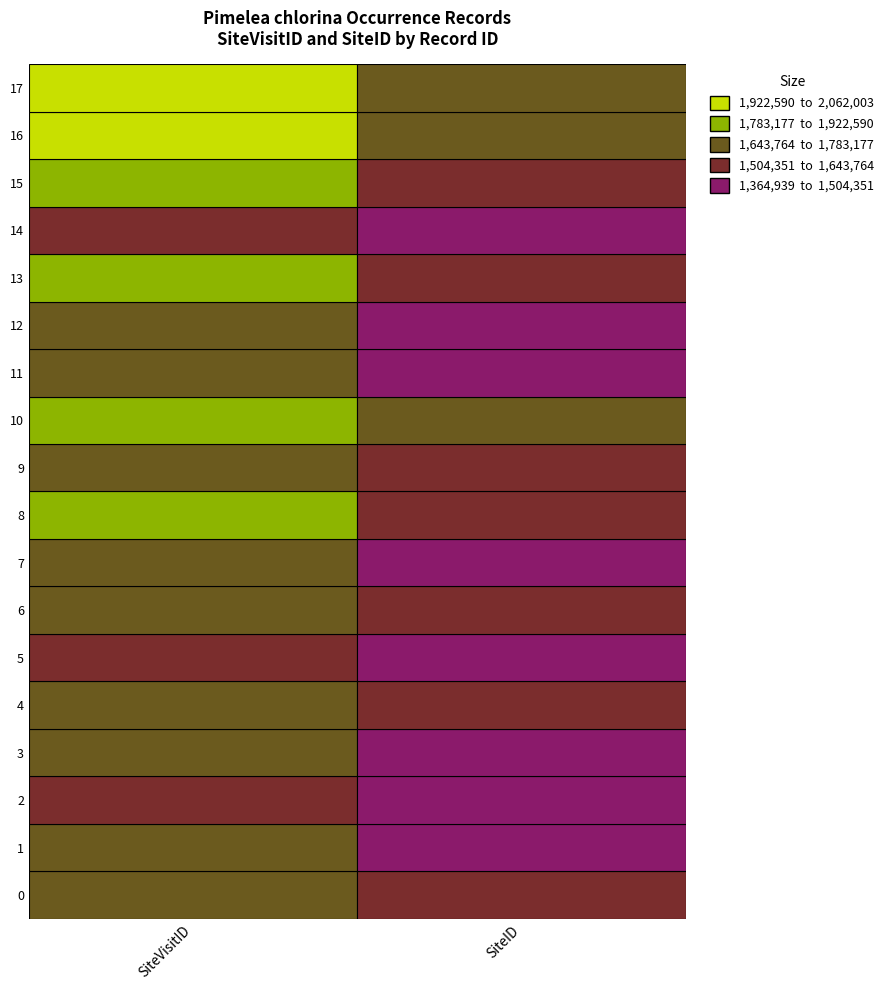

What is the difference between the 4 values at 0 and 1?

202688